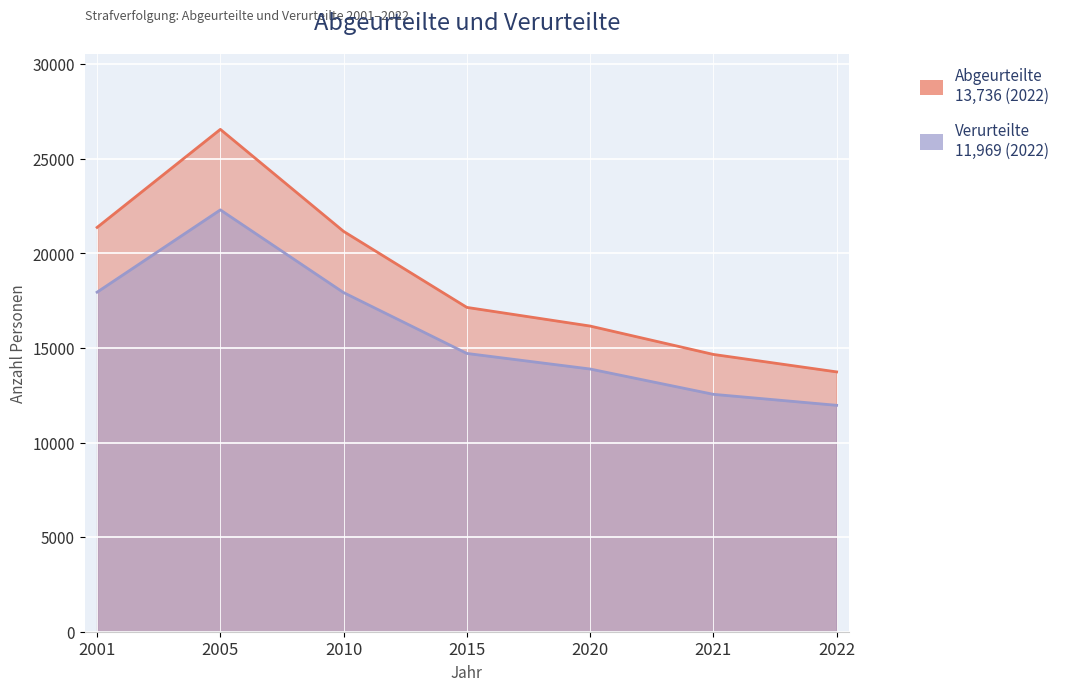

At which label does Verurteilte reach its minimum?

2022